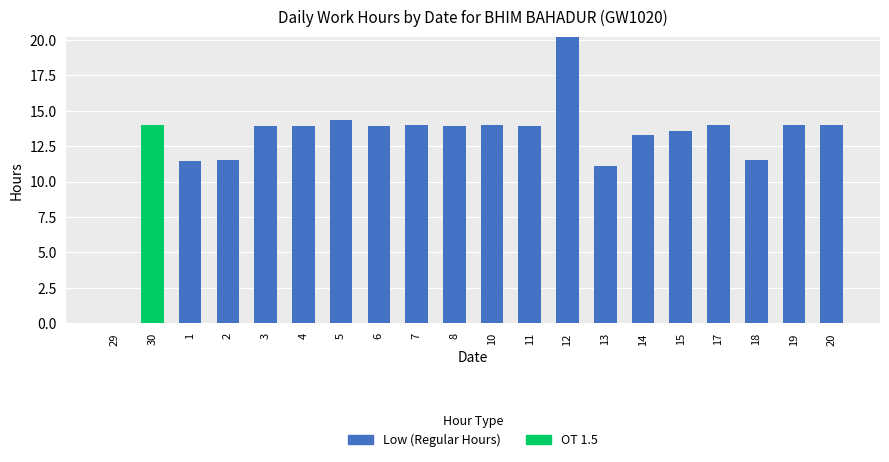

What is the total value across all series at 3?

13.9